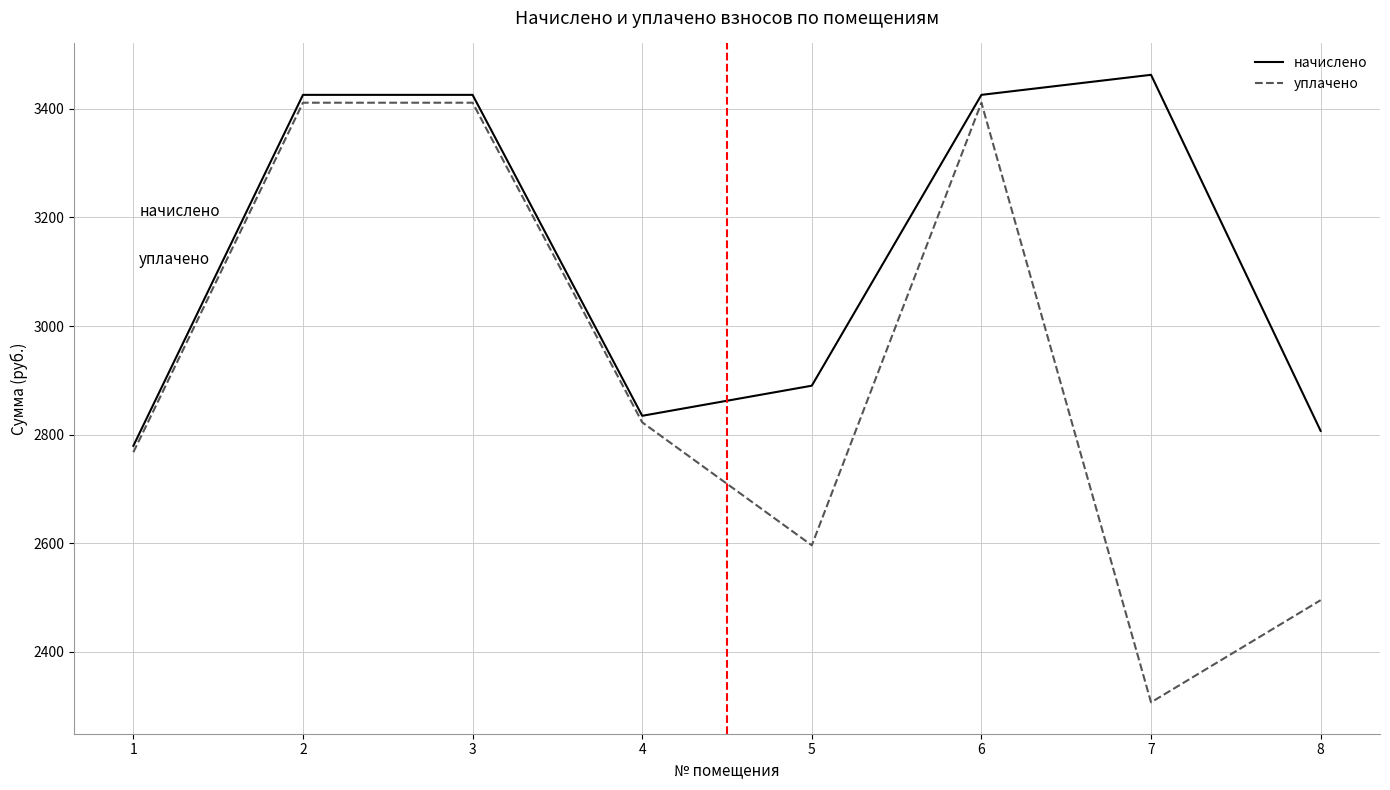

What is the sum of the уплачено values at 8 and 3?

5906.7